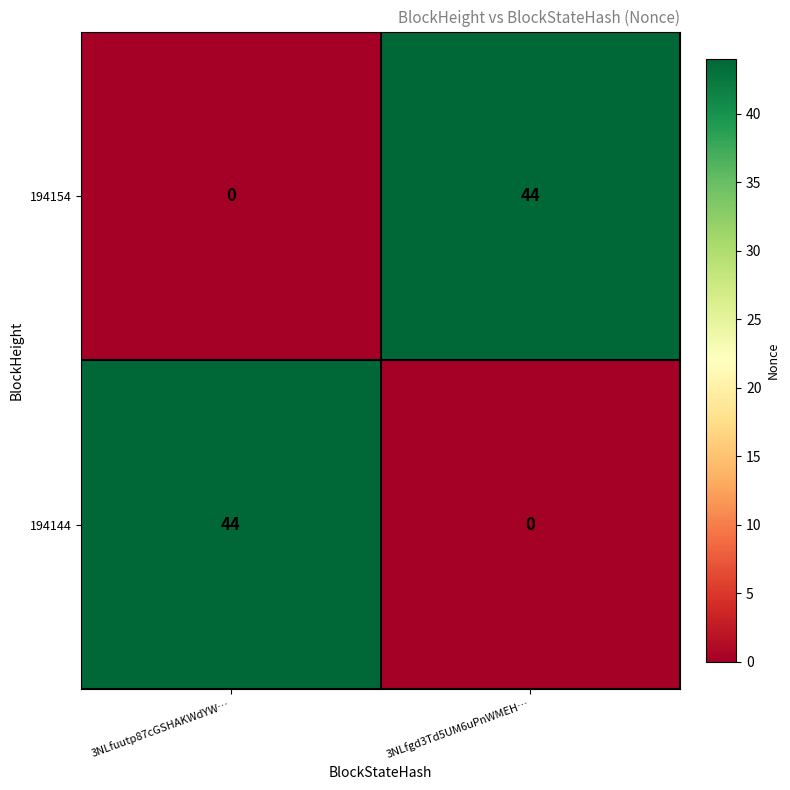

What is the sum of all 194144 values?

44